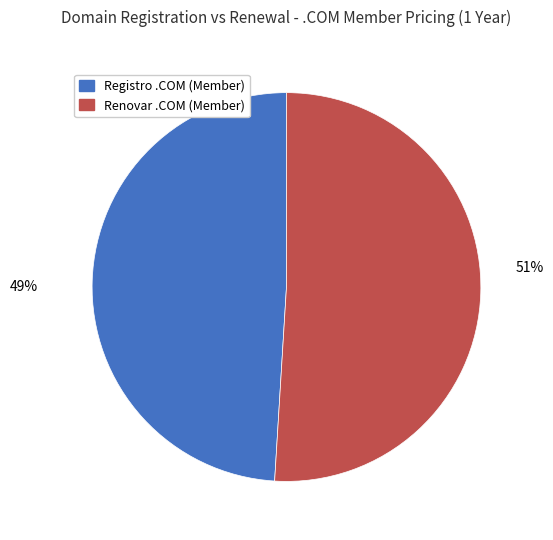

Is there a majority slice in this chart?

Yes